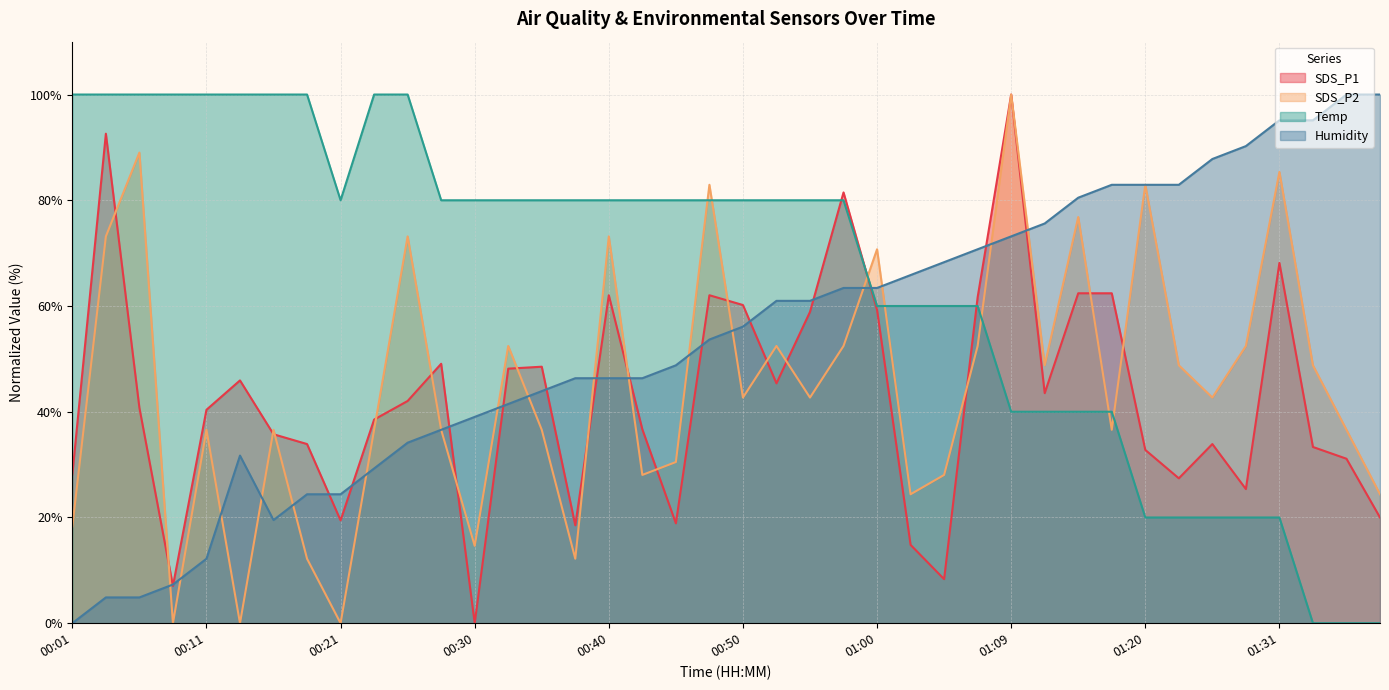

At which category does the chart reach its minimum across all series?

00:30